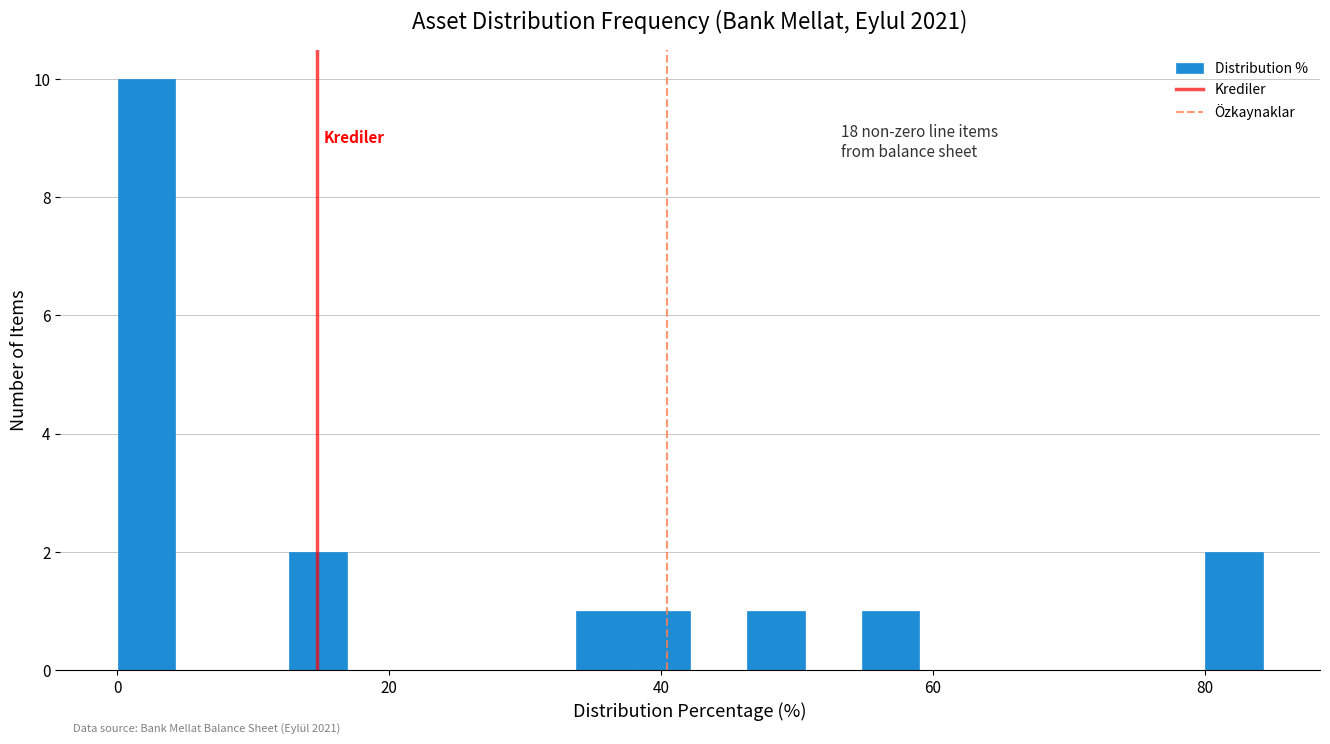

Read against the x-axis, roughly where is the centre of the tallest bar?

2